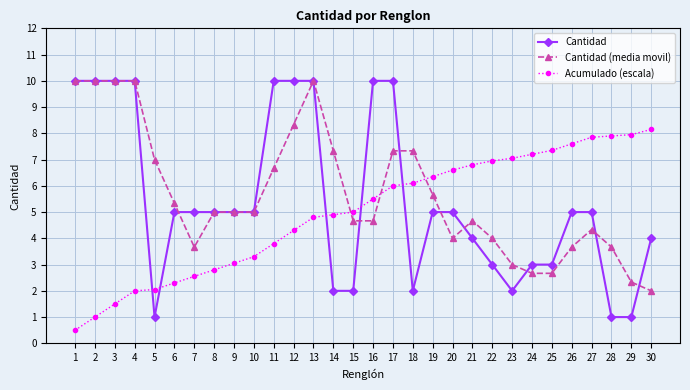

At how many categories does at least one series exceed 1?

30